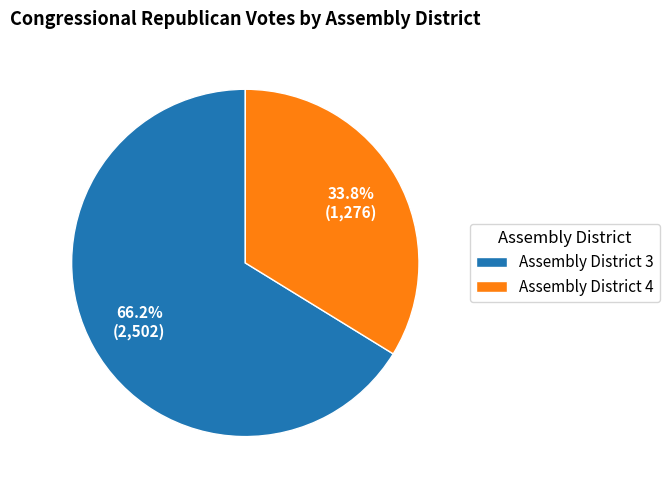

Is there any slice that represents more than half of the pie?

Yes